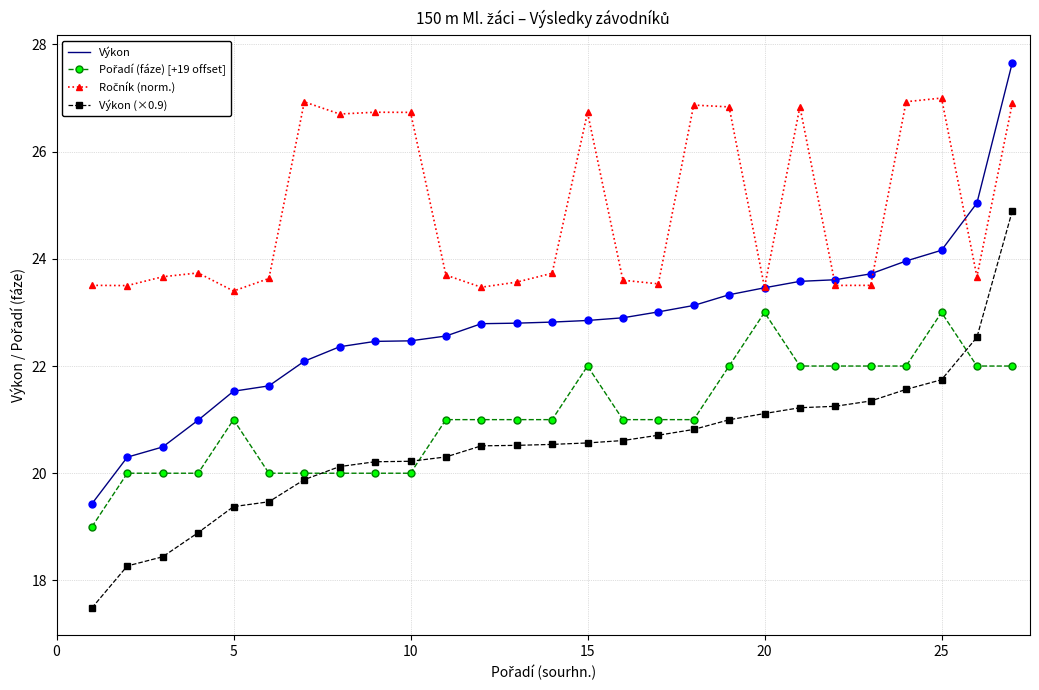

Which series has the widest spread of values?

Výkon